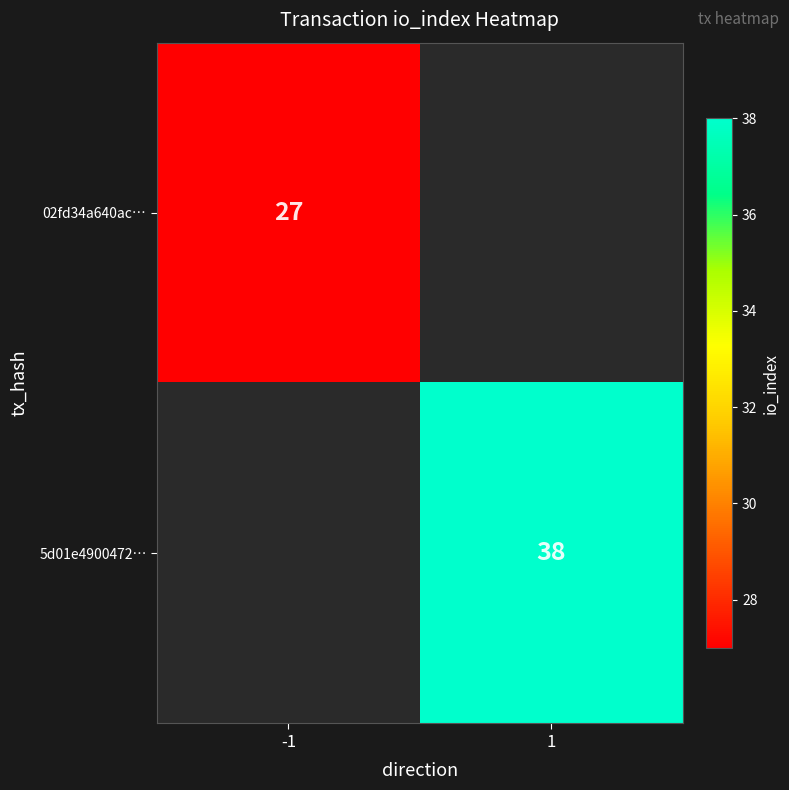

True or false: 5d01e4900472… has a value of 21 at 1.

False